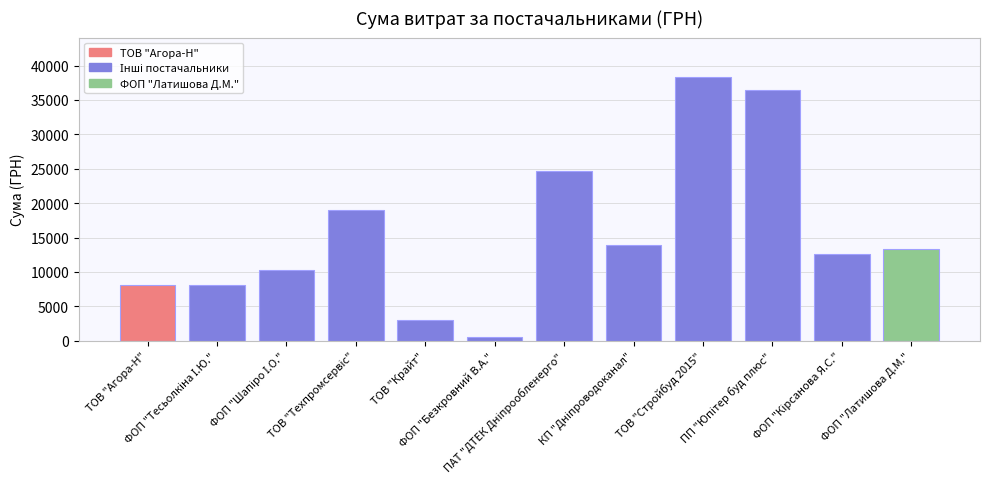

What is the value of the 11th bar from the left?

12590.0